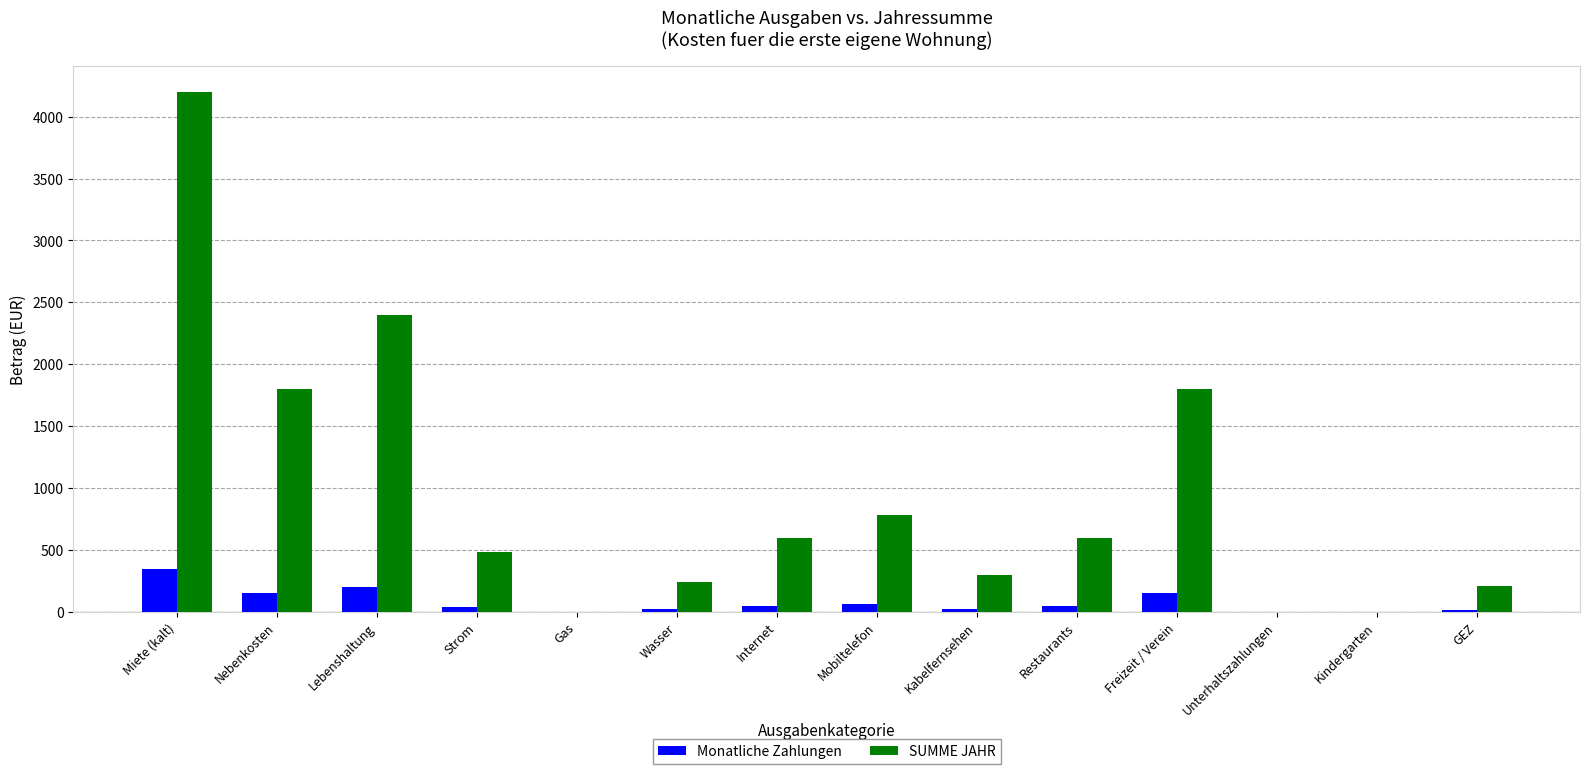

What value does the Monatliche Zahlungen series have at Miete (kalt)?

350.0